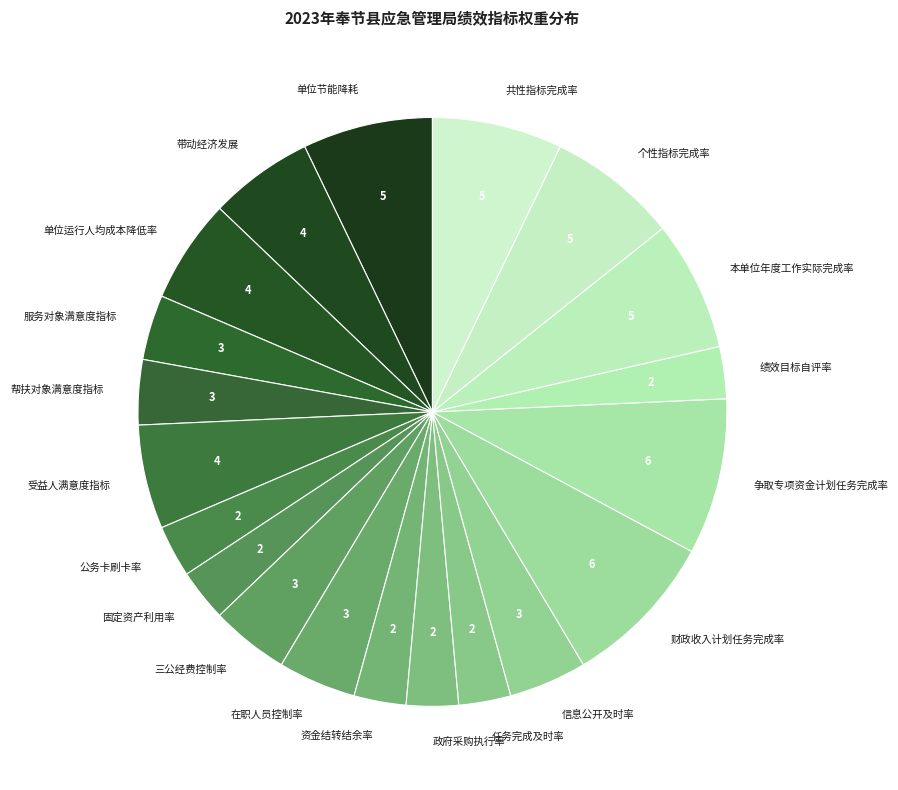

Between 争取专项资金计划任务完成率 and 共性指标完成率, which is larger?

争取专项资金计划任务完成率